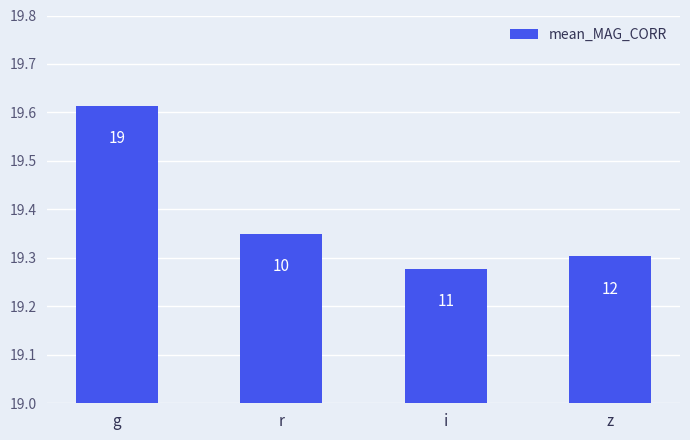

How many values are between 19 and 20?

4